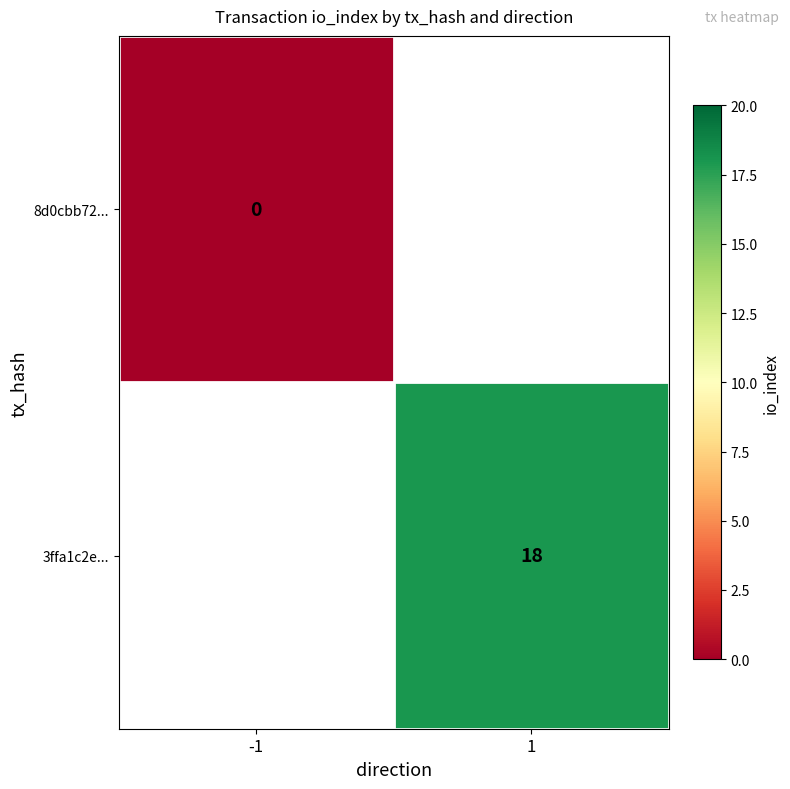

At how many categories does at least one series exceed 11?

1